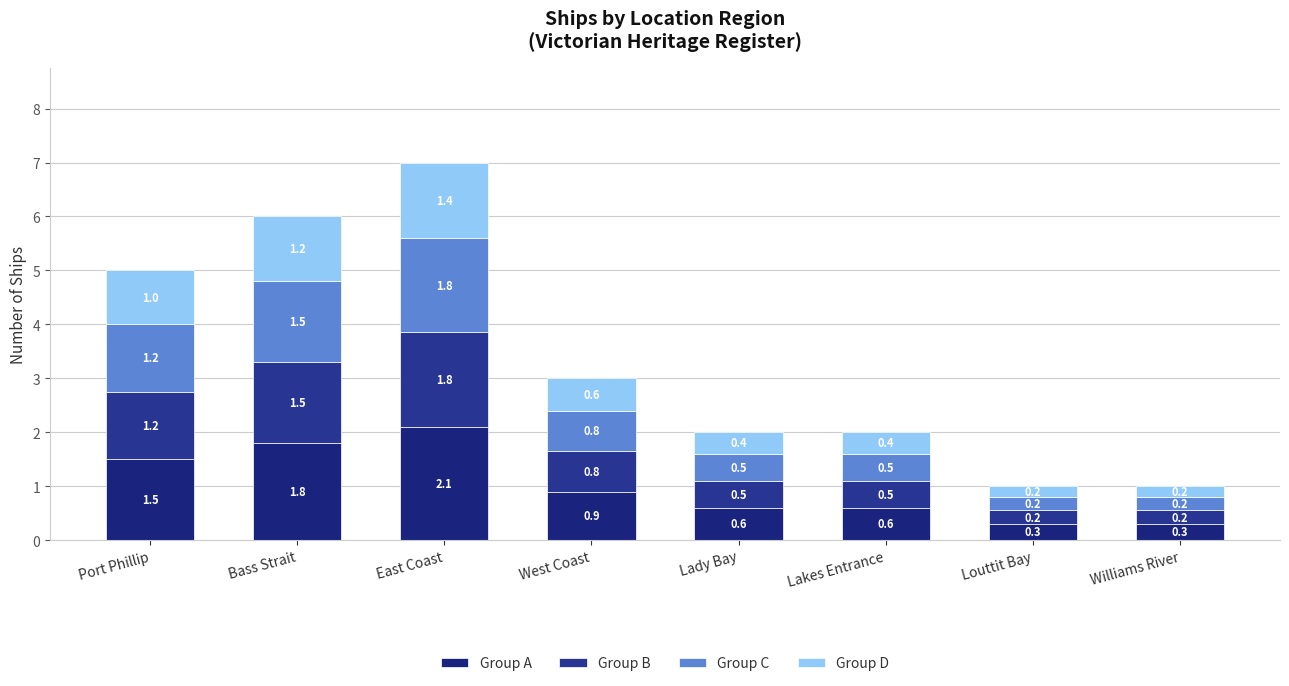

Count the Group C values in the range 0 to 1.

5